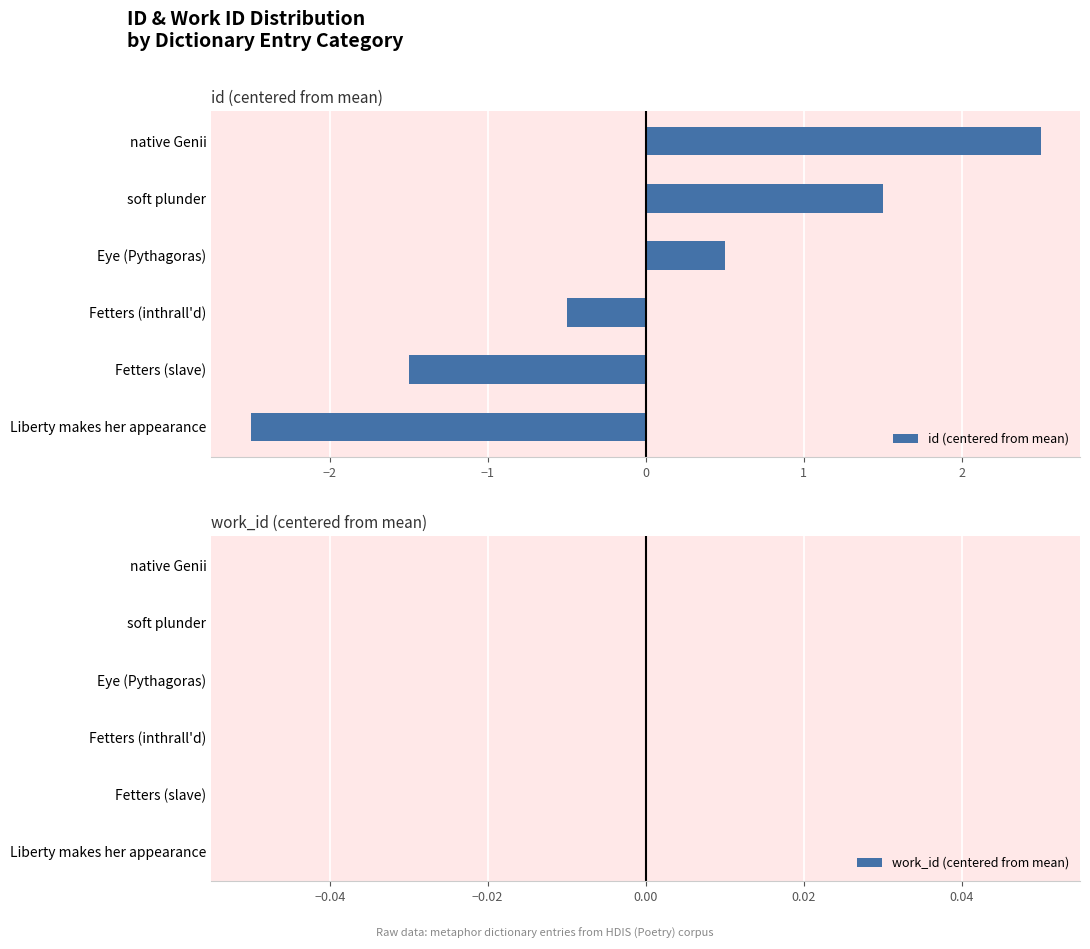

List the labels in order of value, largest first.

native Genii, soft plunder, Eye (Pythagoras), Fetters (inthrall'd), Fetters (slave), Liberty makes her appearance